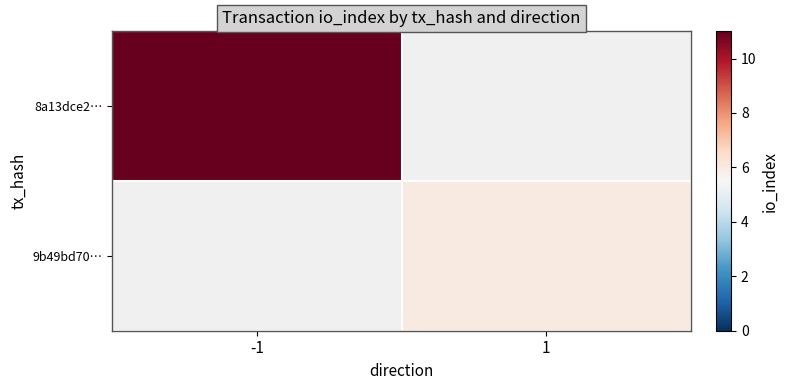

The 8a13dce2… series shows 11.0 at -1. True or false?

True